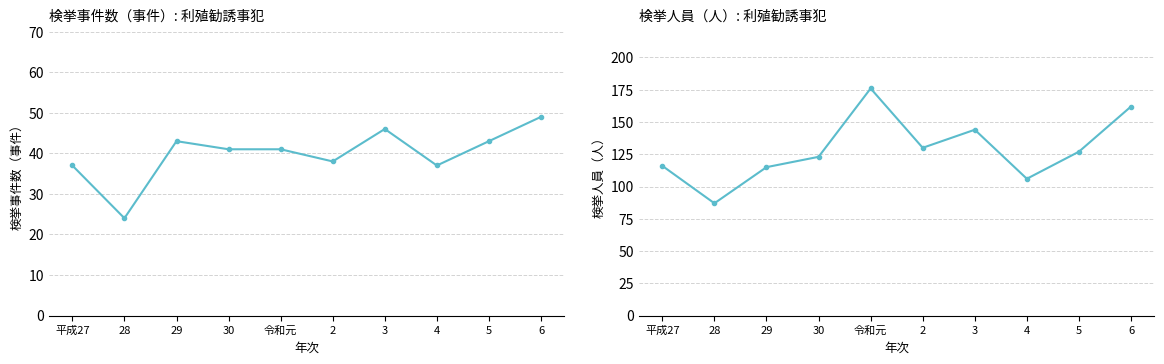

What is the label of the 2nd point from the right?

5